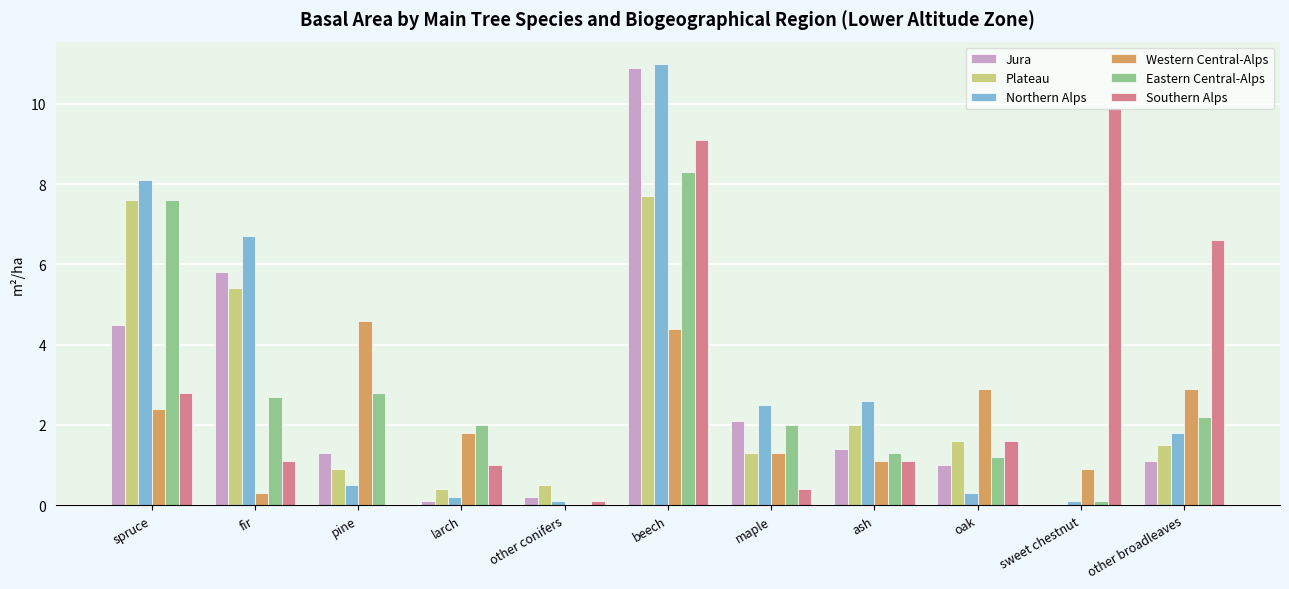

At which category is the sum across all series the highest?

beech